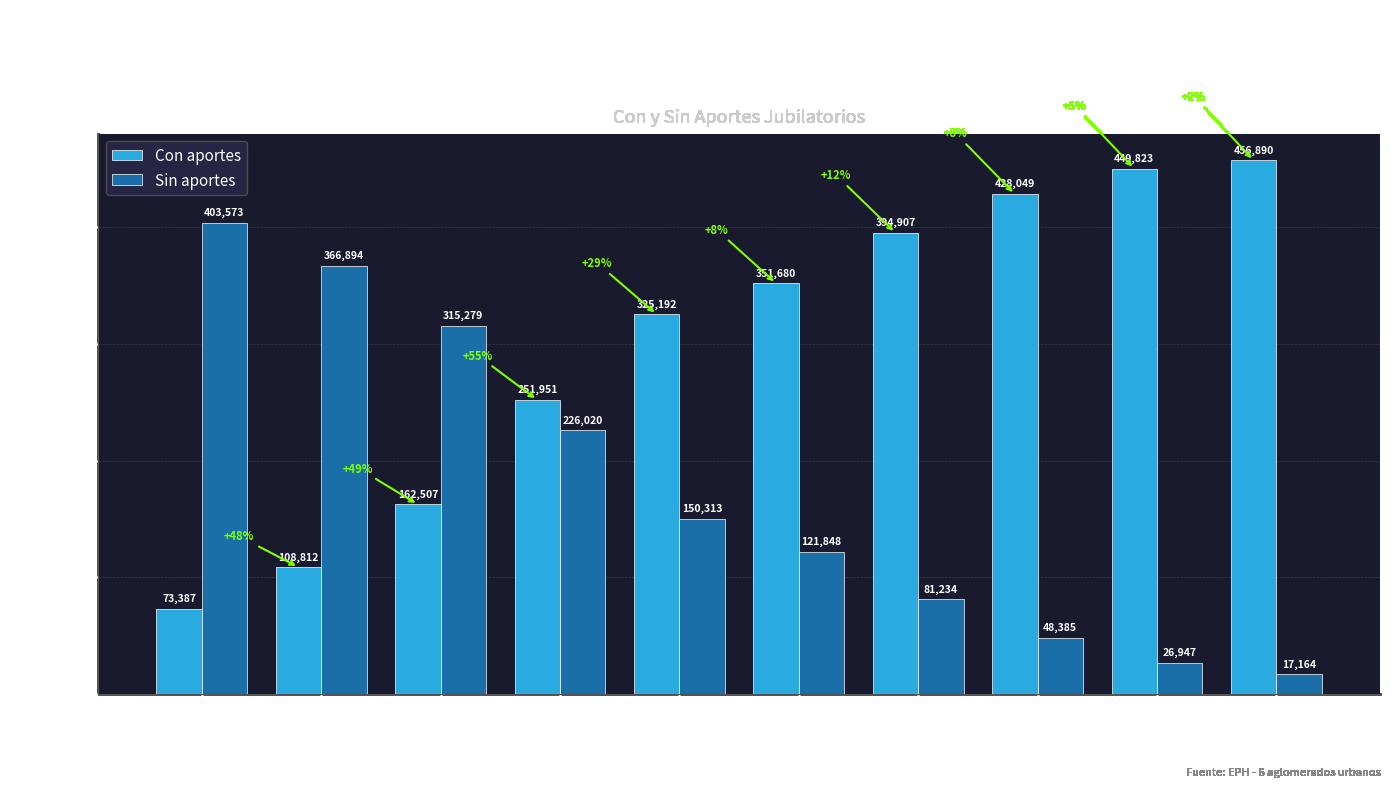

What are all the series names shown in the legend?

Con aportes, Sin aportes